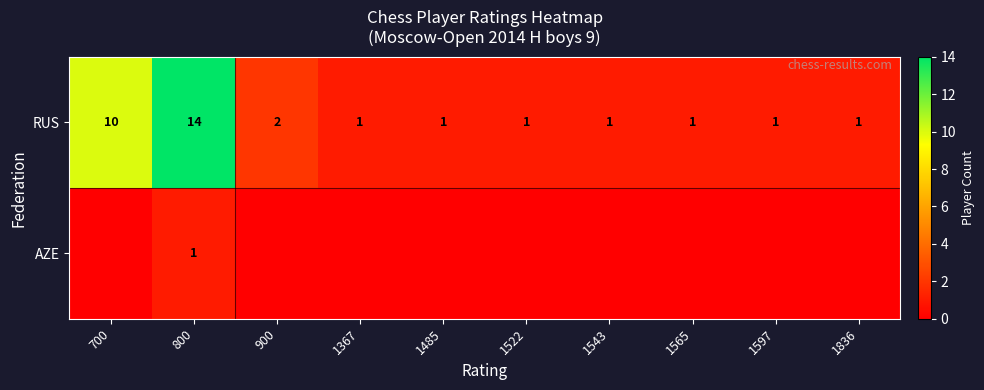

What is the highest value of the RUS series?

14